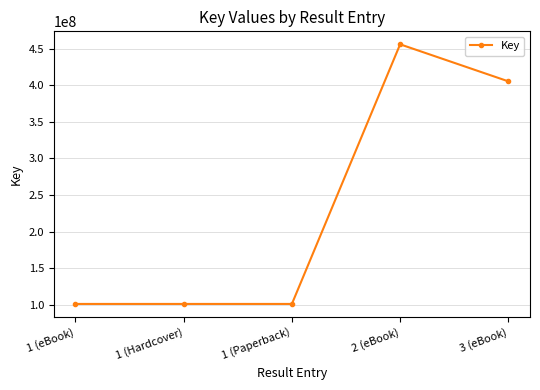

Is it true that the value at 2 (eBook) is 456279786?

True